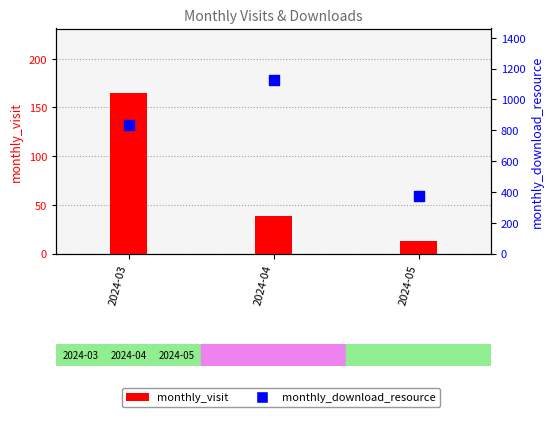

At how many categories does at least one series exceed 893?

1